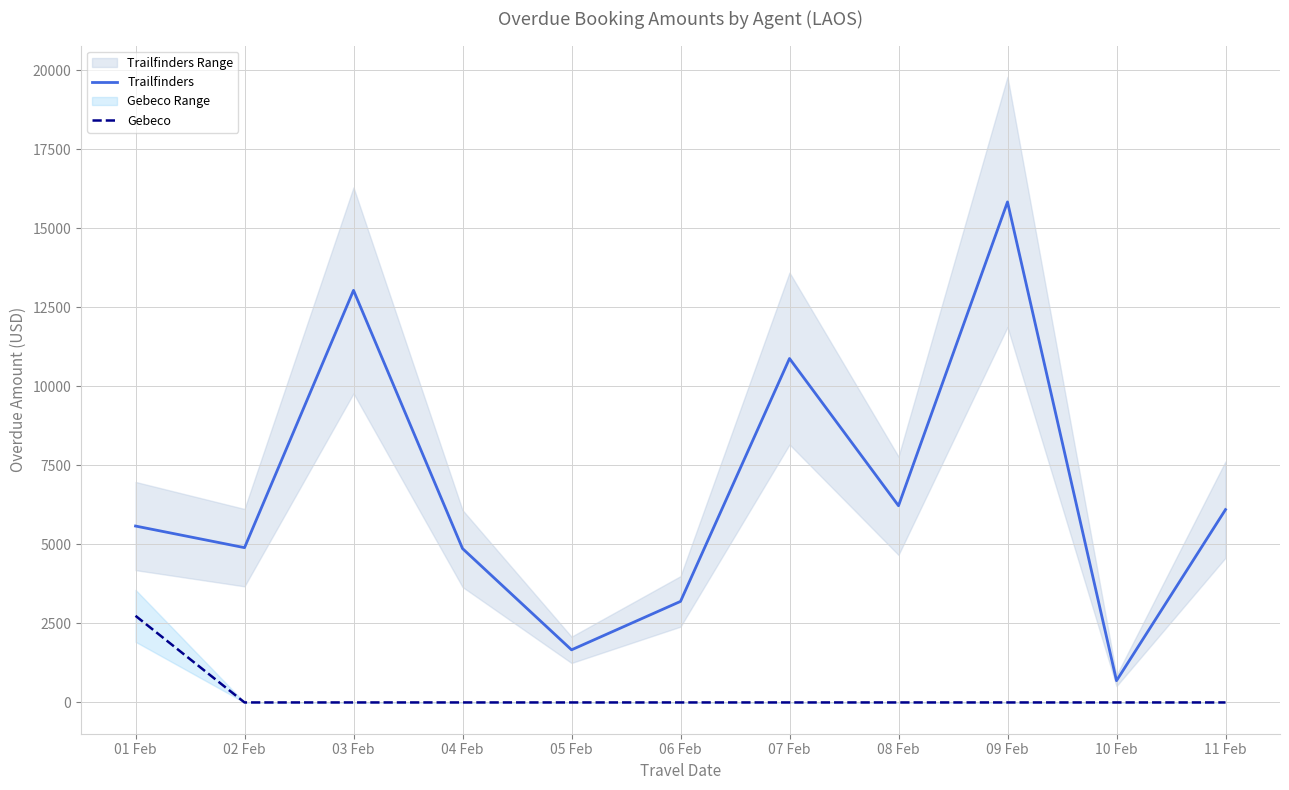

Reading left to right, transcribe all the data shown in this chart.

Trailfinders: 01 Feb=5580	02 Feb=4896	03 Feb=13035	04 Feb=4868	05 Feb=1664	06 Feb=3196	07 Feb=10879	08 Feb=6222	09 Feb=15832	10 Feb=688	11 Feb=6100
Gebeco: 01 Feb=2740	02 Feb=0	03 Feb=0	04 Feb=0	05 Feb=0	06 Feb=0	07 Feb=0	08 Feb=0	09 Feb=0	10 Feb=0	11 Feb=0